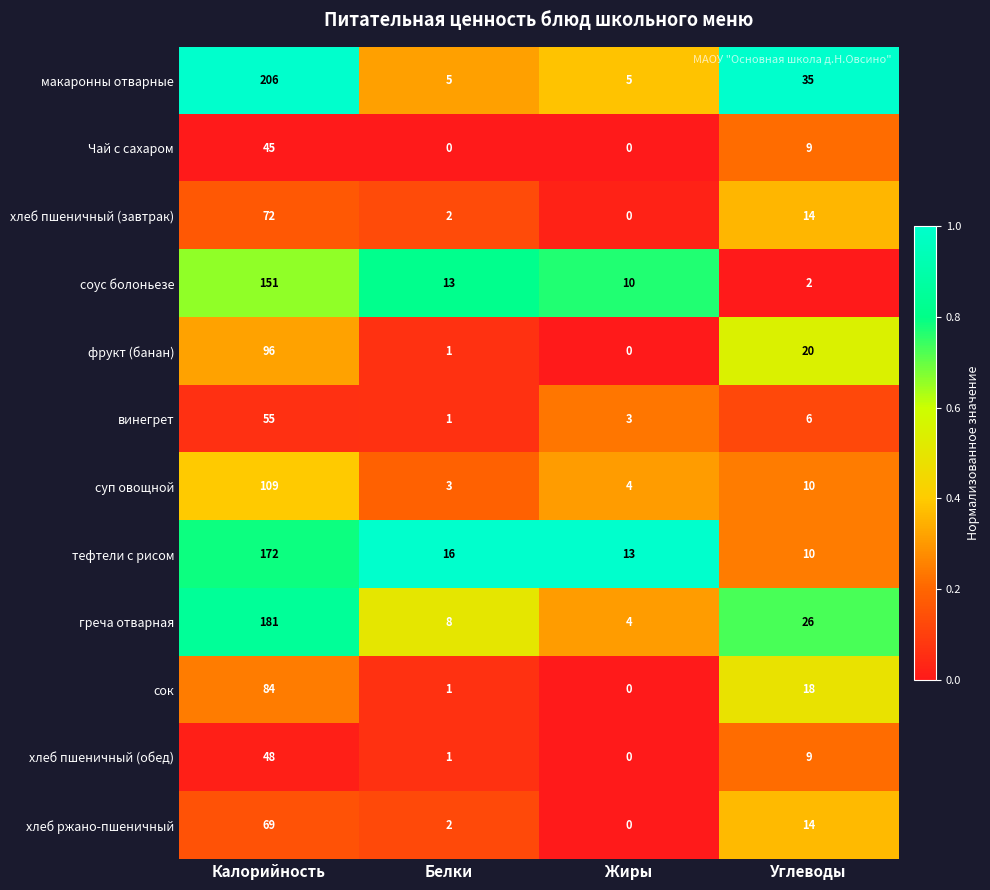

What is the total value across all series at Калорийность?

1288